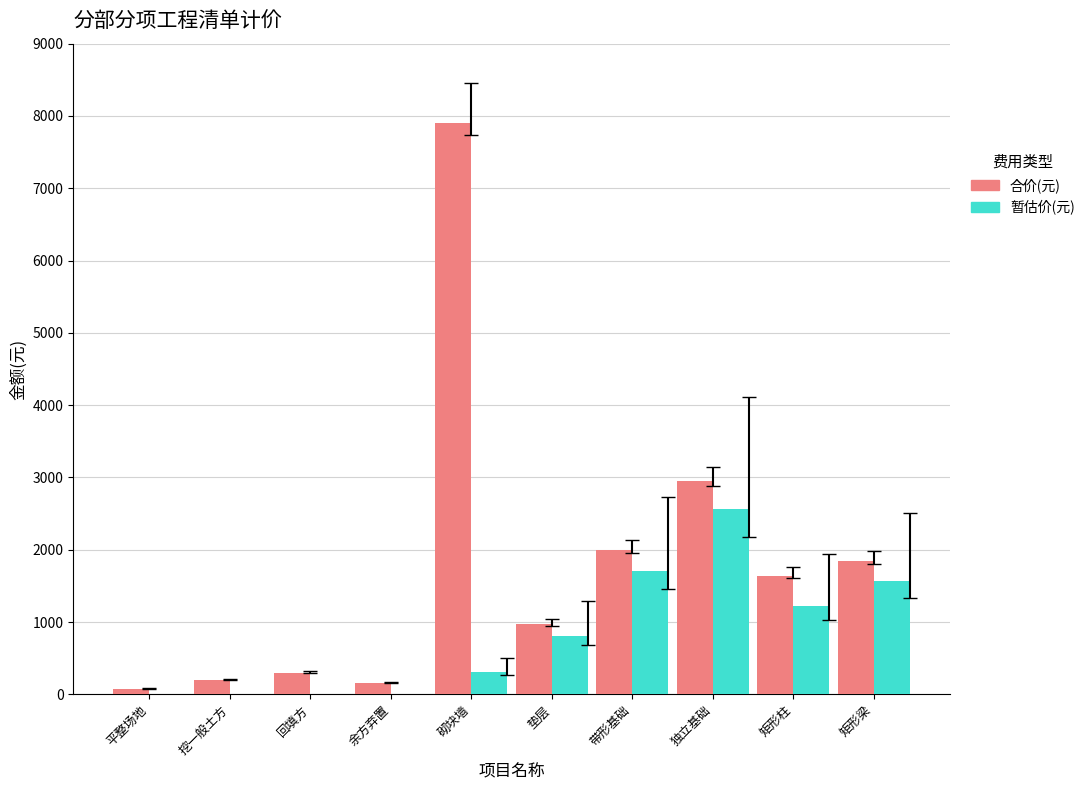

What is the spread (max minus min) of values at 回填方?

296.0